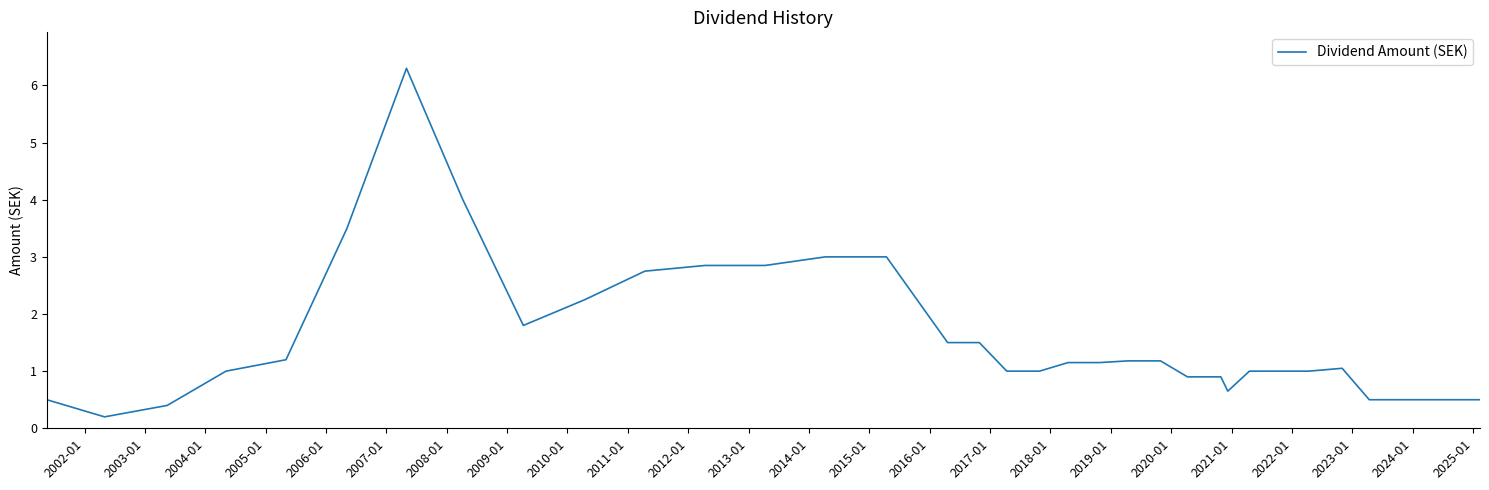

What is the maximum value shown in the chart?

6.3